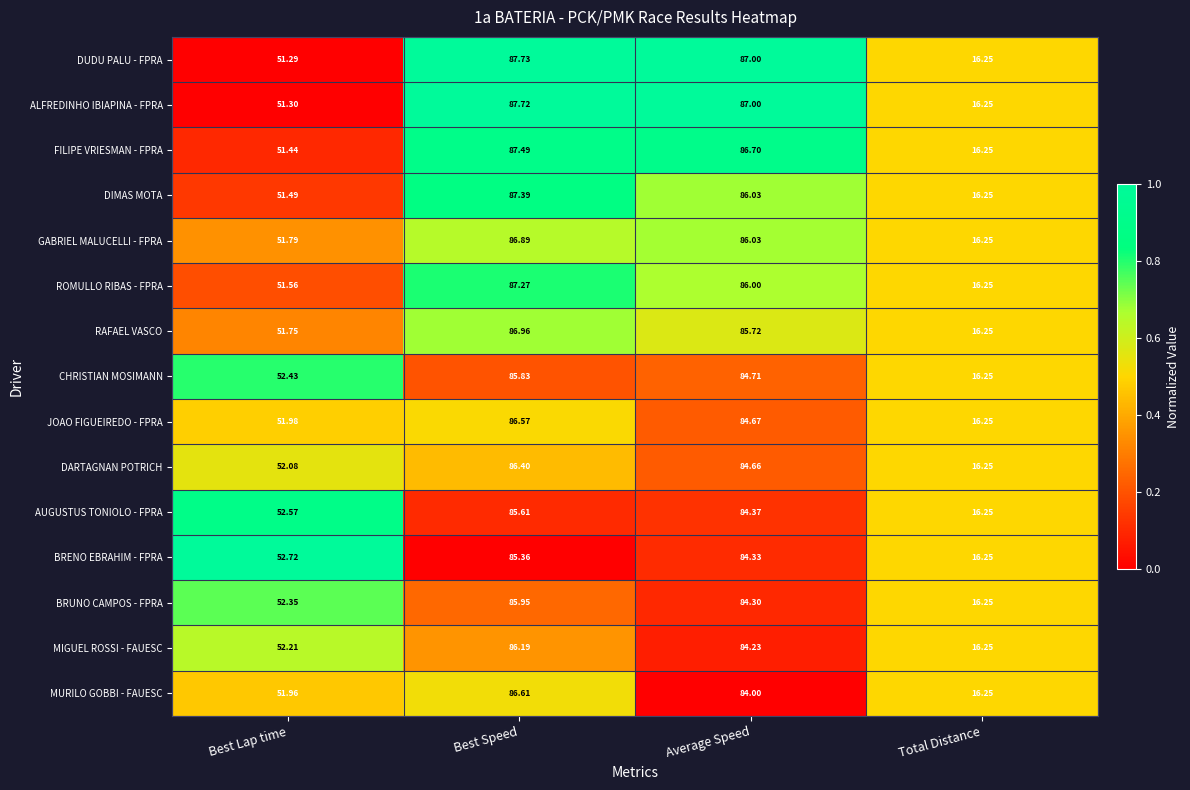

List the labels in order of GABRIEL MALUCELLI - FPRA value, smallest first.

Total Distance, Best Lap time, Average Speed, Best Speed